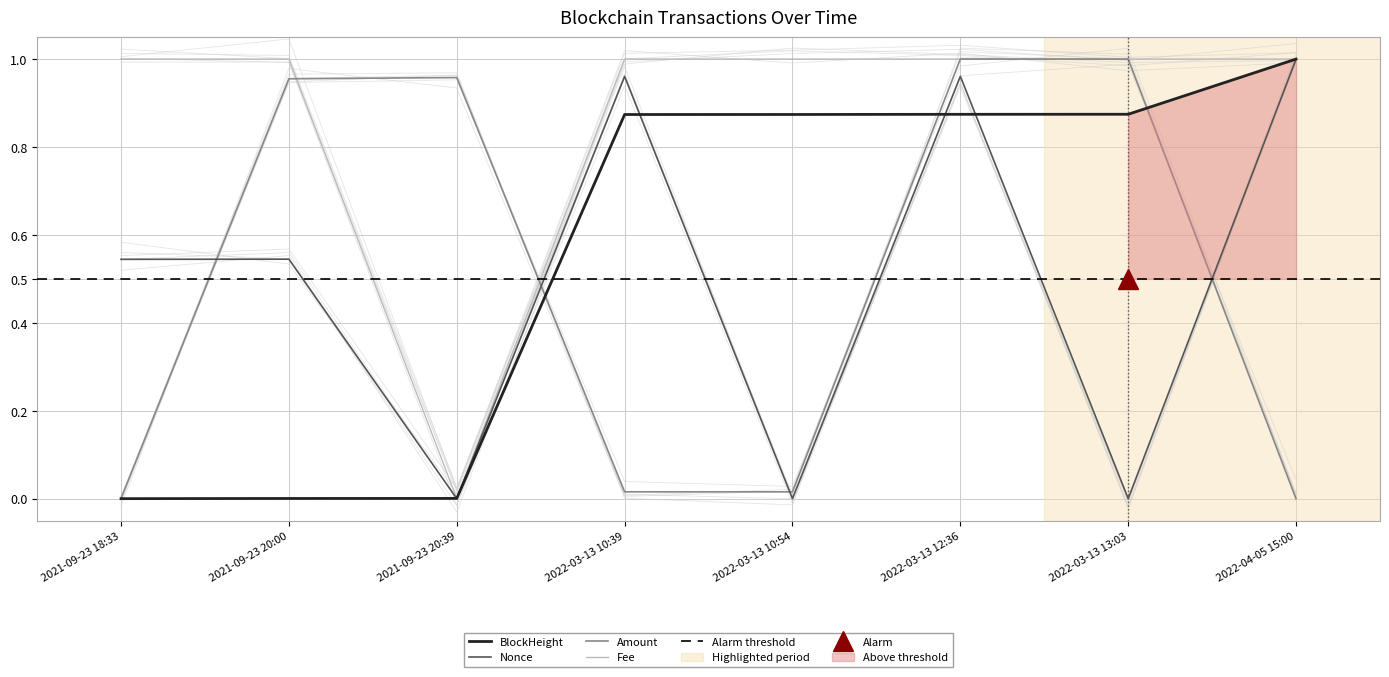

Does the chart display data point markers on the line(s)?

No